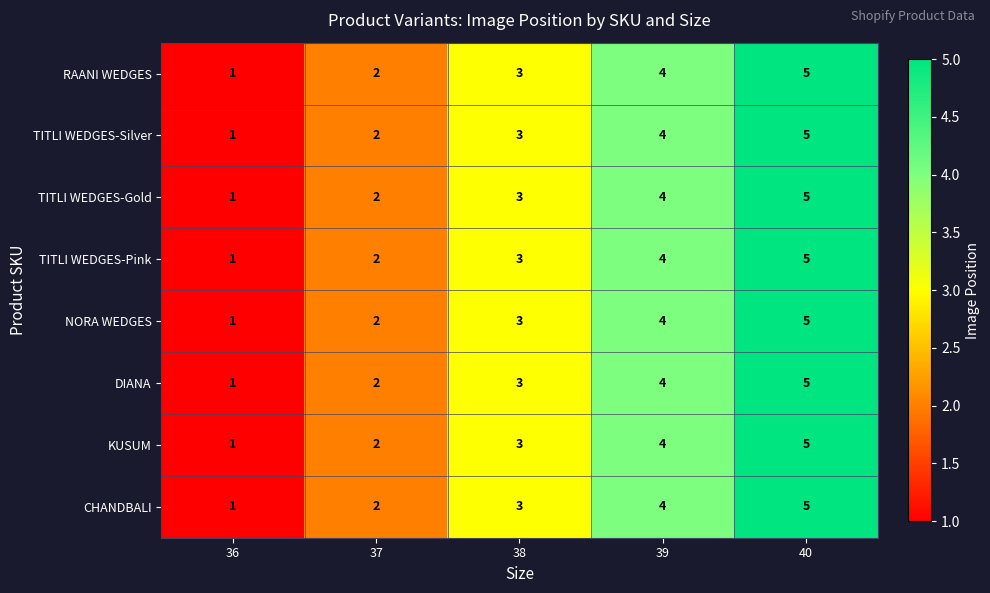

At which label is TITLI WEDGES-Silver closest to 3?

38